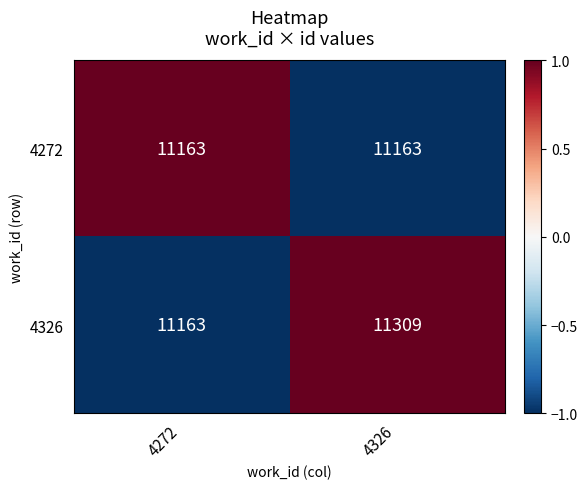

What is the highest value of the 4326 series?

11309